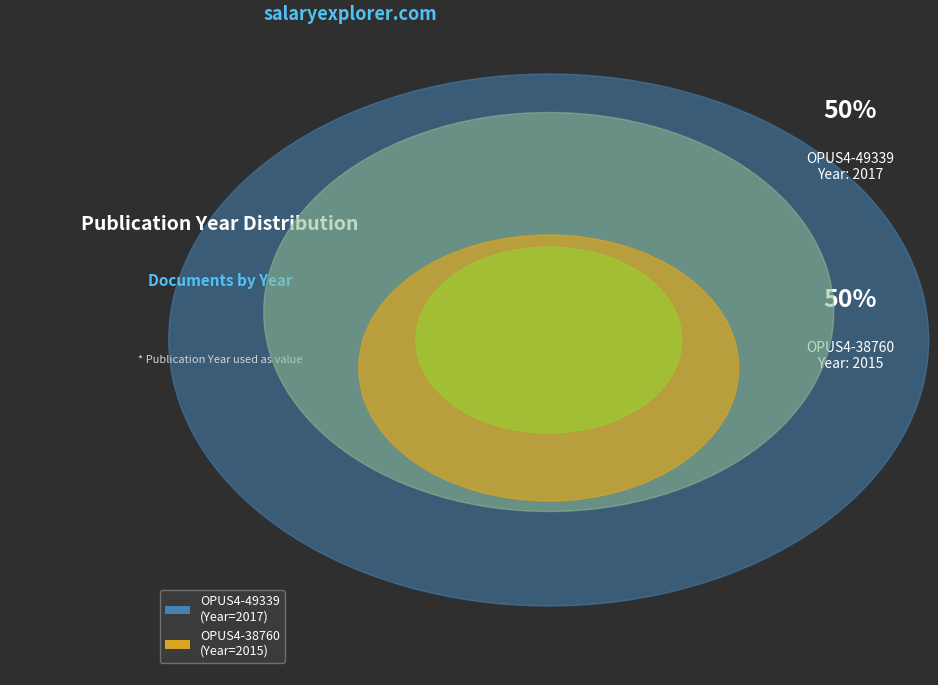

Is the sum of OPUS4-38760 (Year=2015) and OPUS4-49339 (Year=2017) greater than half?

Yes